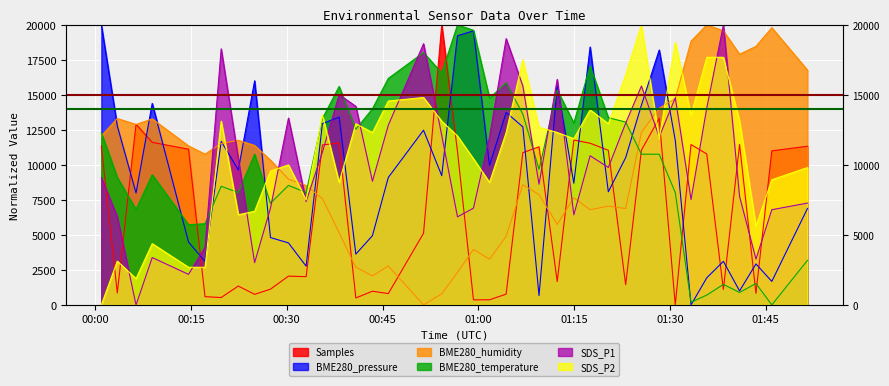

What is the difference between the highest and lowest values at 2022/08/13 00:14:37?

9178.0